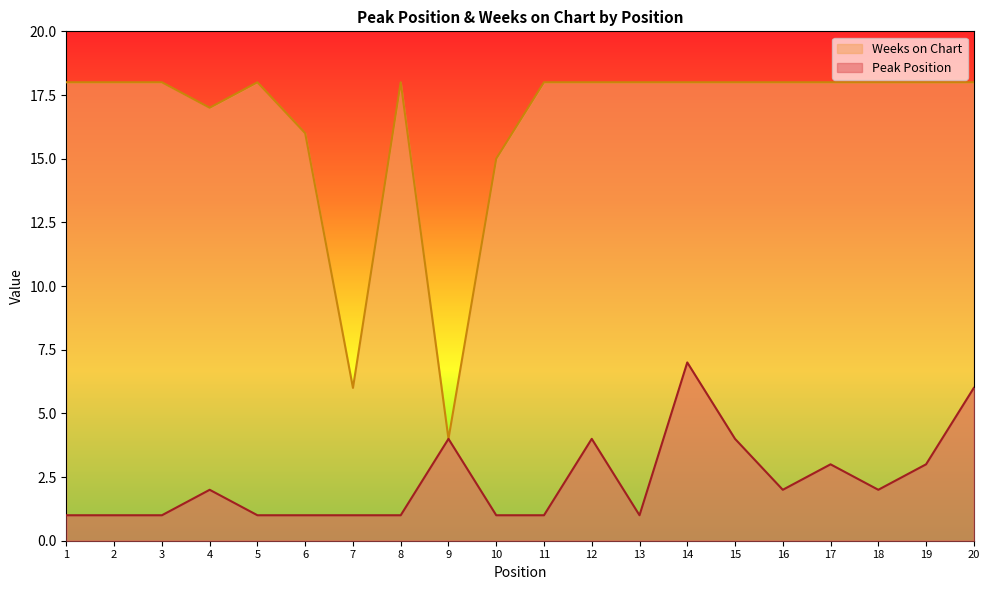

Where is the first local minimum for Peak Position?

13